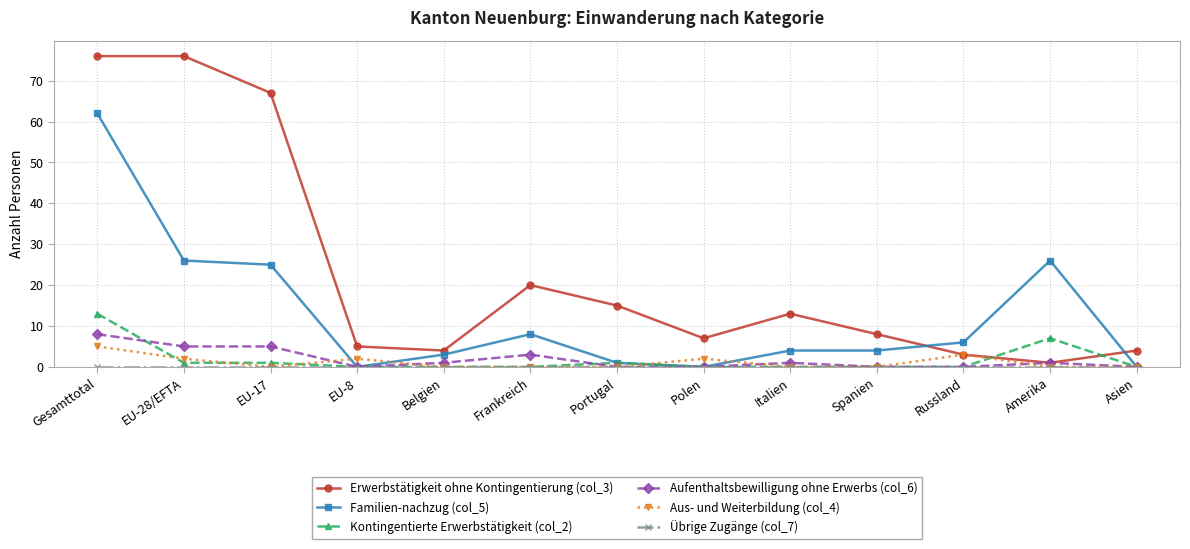

Which series has the largest range (max minus min)?

Erwerbstätigkeit ohne Kontingentierung (col_3)